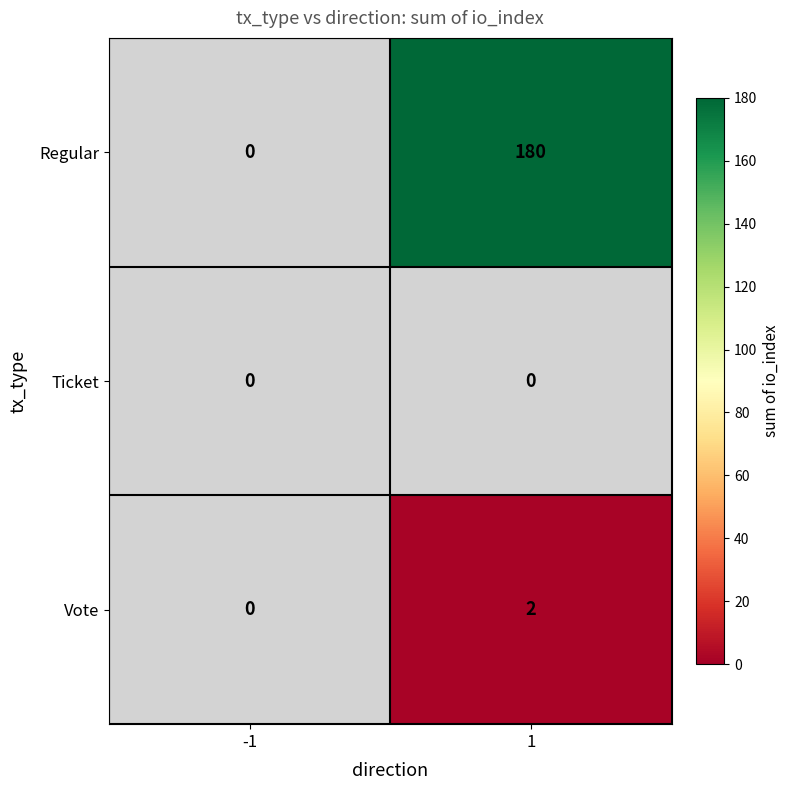

Is it true that Vote equals 3 at 1?

False